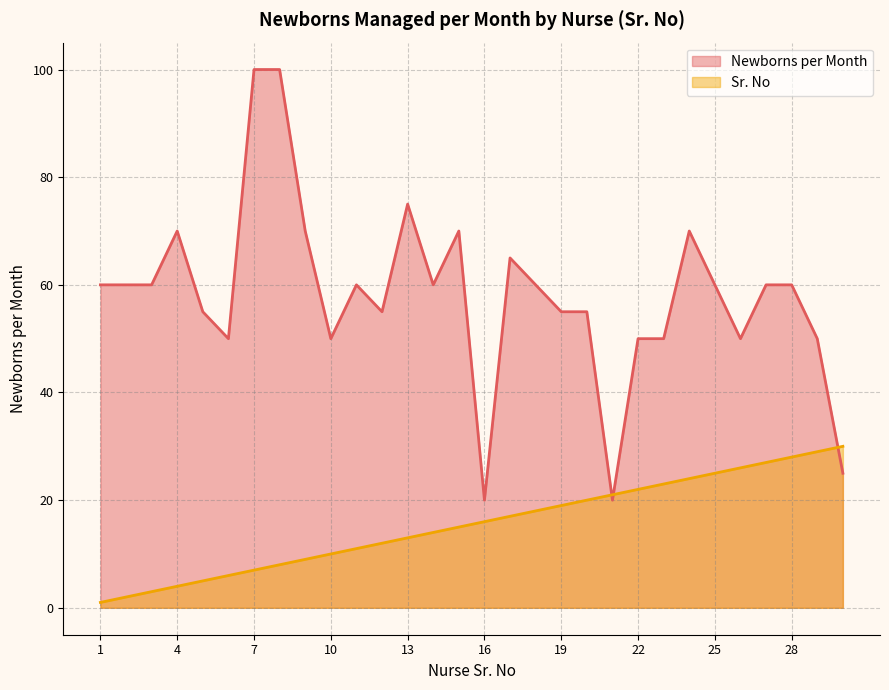

Read the Sr. No value at 16.

16